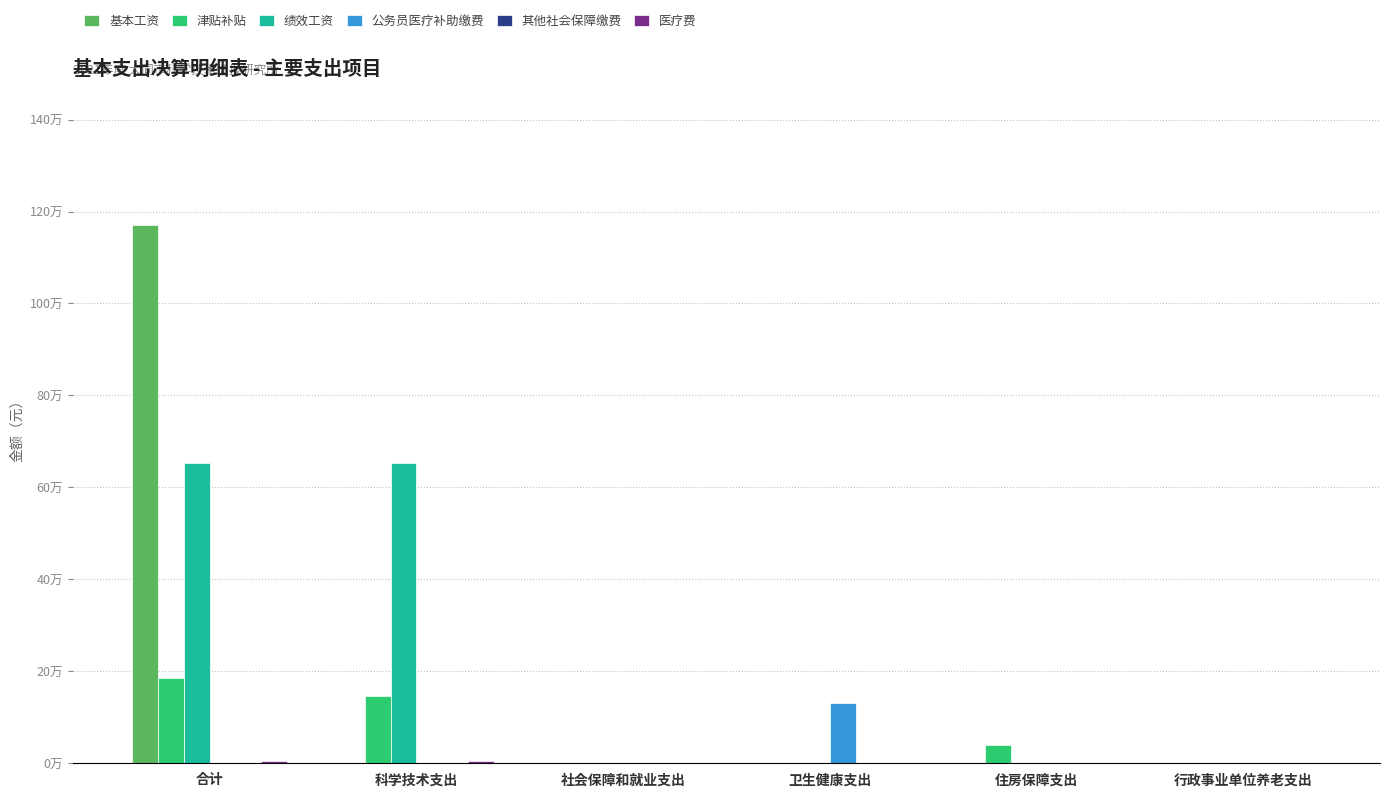

How many series are shown in this chart?

6